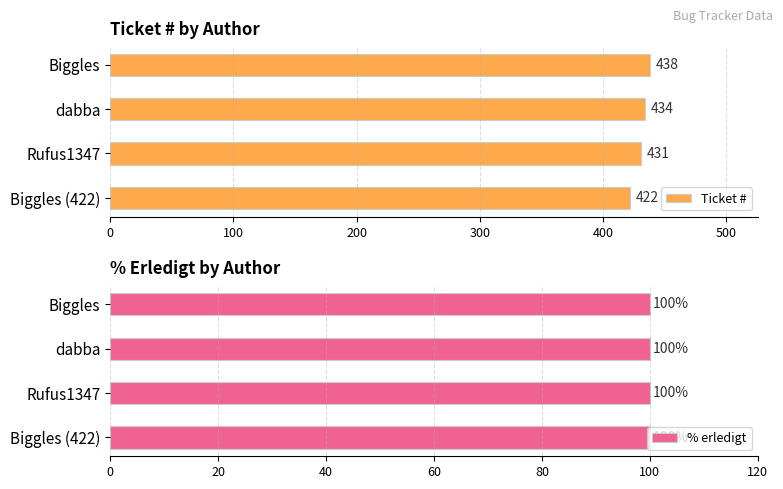

What is the value of the Ticket # bar at the 4th from the left?

422.0